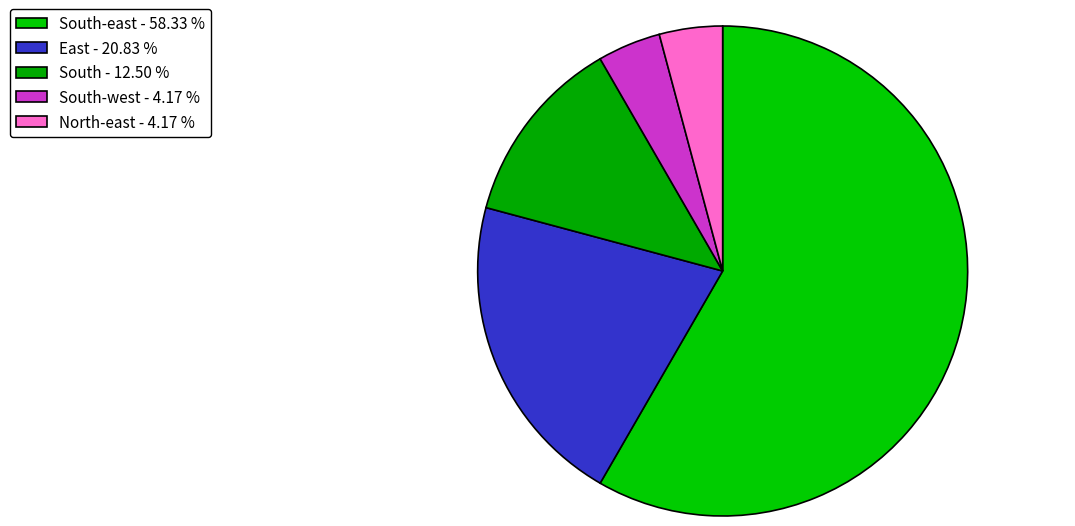

How many slices are in this pie chart?

5